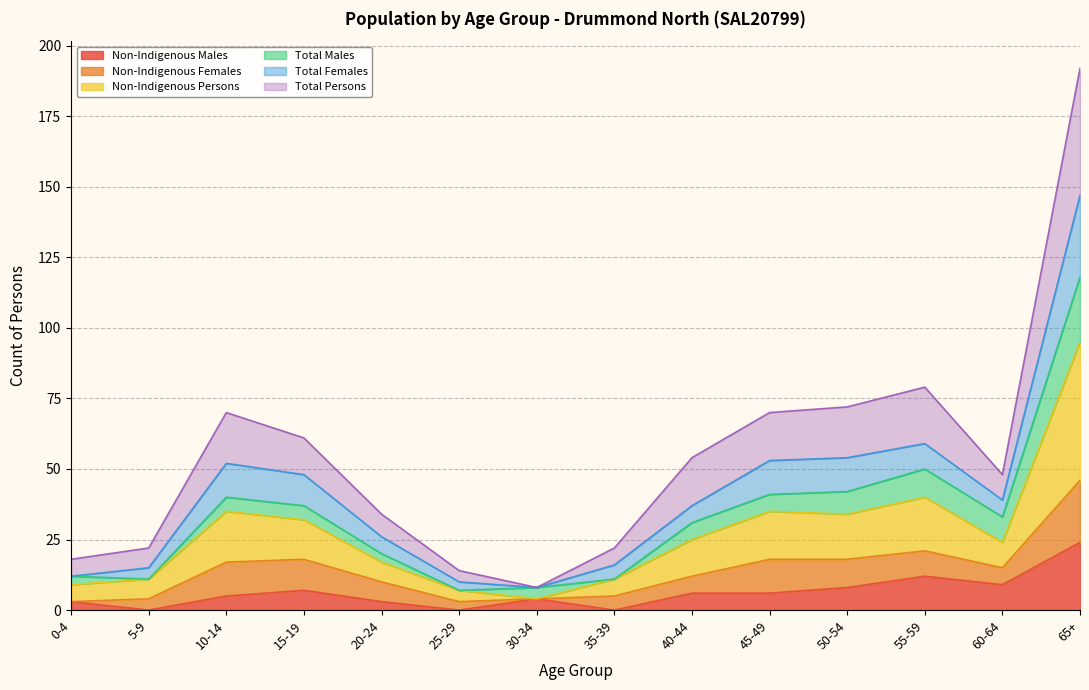

At which label does Non-Indigenous Males reach its peak?

65+